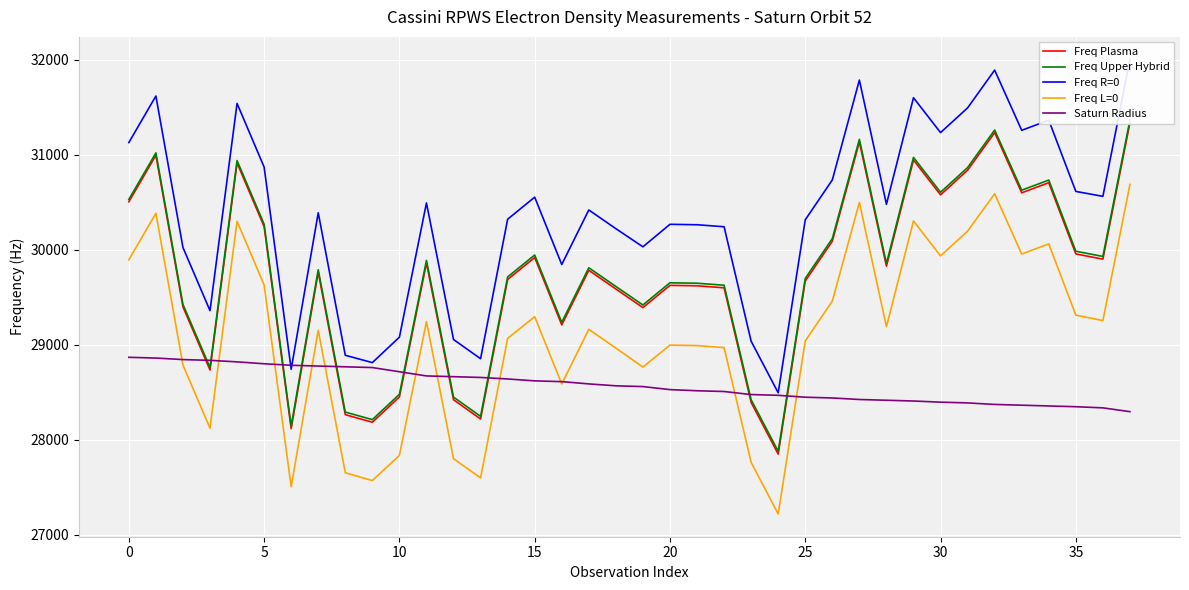

Reading left to right, what are all the values shown in this chart?

Freq Plasma: 30504.1	30994.2	29398.8	28733.9	30913.1	30243.3	28117.2	29763.7	28264.3	28184.7	28451.0	29861.3	28421.4	28219.0	29687.1	29917.8	29208.9	29783.5	29586.8	29391.2	29624.9	29620.3	29599.2	28392.7	27849.4	29670.6	30090.0	31134.5	29827.0	30944.2	30577.1	30837.3	31232.3	30598.8	30705.3	29955.6	29900.9	31337.0
Freq Upper Hybrid: 30529.1	31018.8	29424.8	28760.5	30938.0	30268.7	28144.3	29789.4	28291.4	28212.1	28478.2	29887.4	28449.0	28246.9	29713.5	29944.2	29236.0	29810.0	29613.4	29418.4	29652.2	29647.5	29626.5	28421.3	27878.6	29698.0	30117.0	31161.2	29854.8	30971.4	30604.6	30864.5	31259.5	30626.5	30732.8	29983.9	29929.4	31364.5
Freq R=0: 31127.5	31617.5	30023.8	29359.0	31539.6	30869.9	28742.2	30388.4	28889.4	28812.2	29080.0	30492.3	29055.3	28853.0	30320.7	30553.1	29844.3	30418.3	30221.6	30030.7	30267.5	30262.8	30241.7	29037.1	28494.3	30315.0	30734.4	31785.0	30477.8	31599.5	31232.5	31492.6	31890.0	31256.6	31363.0	30613.6	30561.6	32000.5
Freq L=0: 29893.3	30383.2	28786.8	28122.1	30299.0	29629.3	27505.7	29151.8	27652.8	27571.0	27835.6	29243.3	27801.2	27598.9	29066.6	29295.8	28587.0	29161.9	28965.2	28765.3	28996.0	28991.3	28970.2	27762.6	27219.1	29039.8	29459.2	30497.4	29190.1	30302.5	29935.5	30195.6	30588.2	29954.8	30061.3	29311.8	29254.4	30687.3
Saturn Radius: 28868.0	28860.0	28844.0	28836.0	28820.0	28800.0	28784.0	28776.0	28768.0	28760.0	28716.0	28672.0	28664.0	28656.0	28640.0	28620.0	28612.0	28588.0	28568.0	28560.0	28528.0	28516.0	28508.0	28476.0	28468.0	28448.0	28440.0	28424.0	28416.0	28408.0	28396.0	28388.0	28372.0	28364.0	28356.0	28348.0	28336.0	28296.0